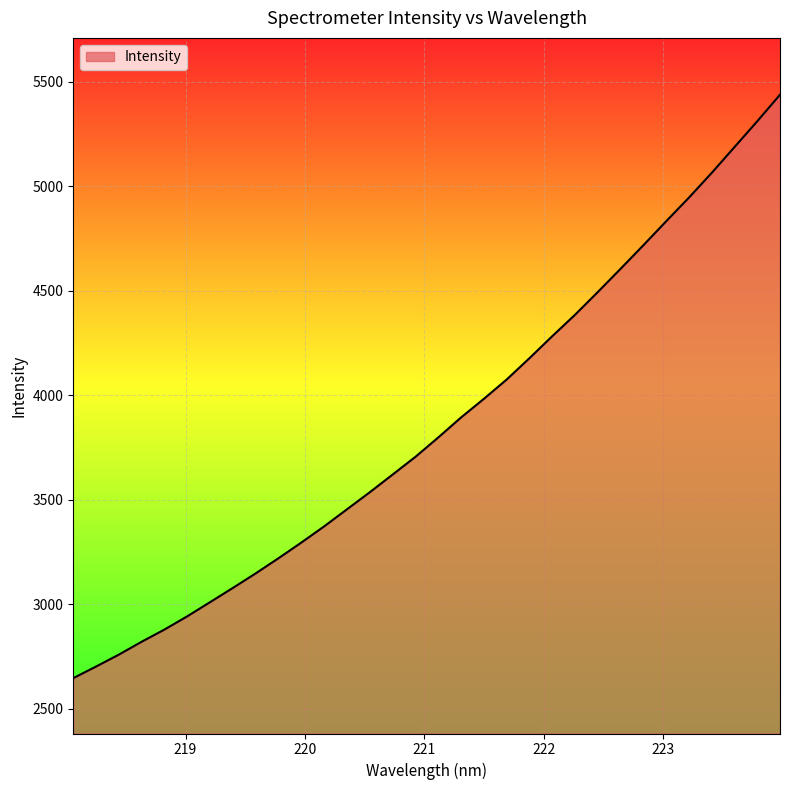

What is the greatest value displayed?

5437.1